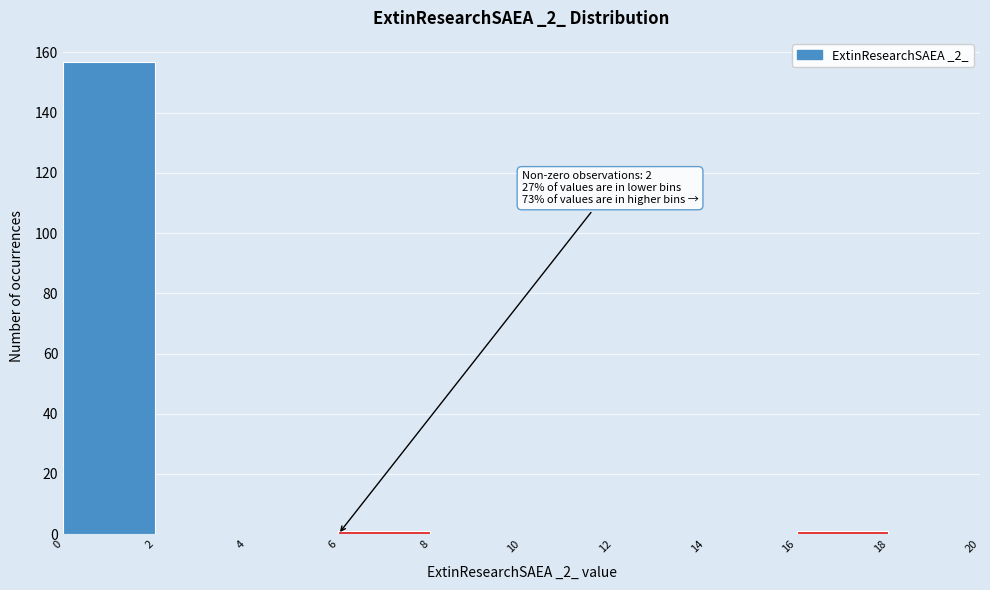

Which range on the x-axis has the tallest bar?

0 to 2